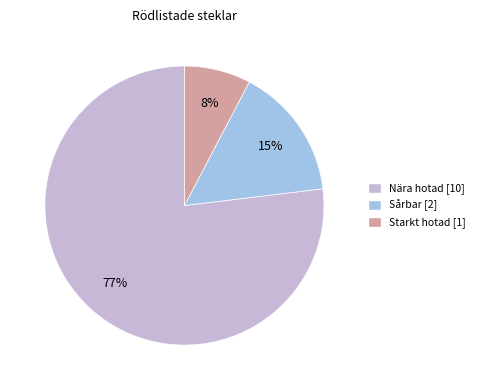

Is there a majority slice in this chart?

Yes